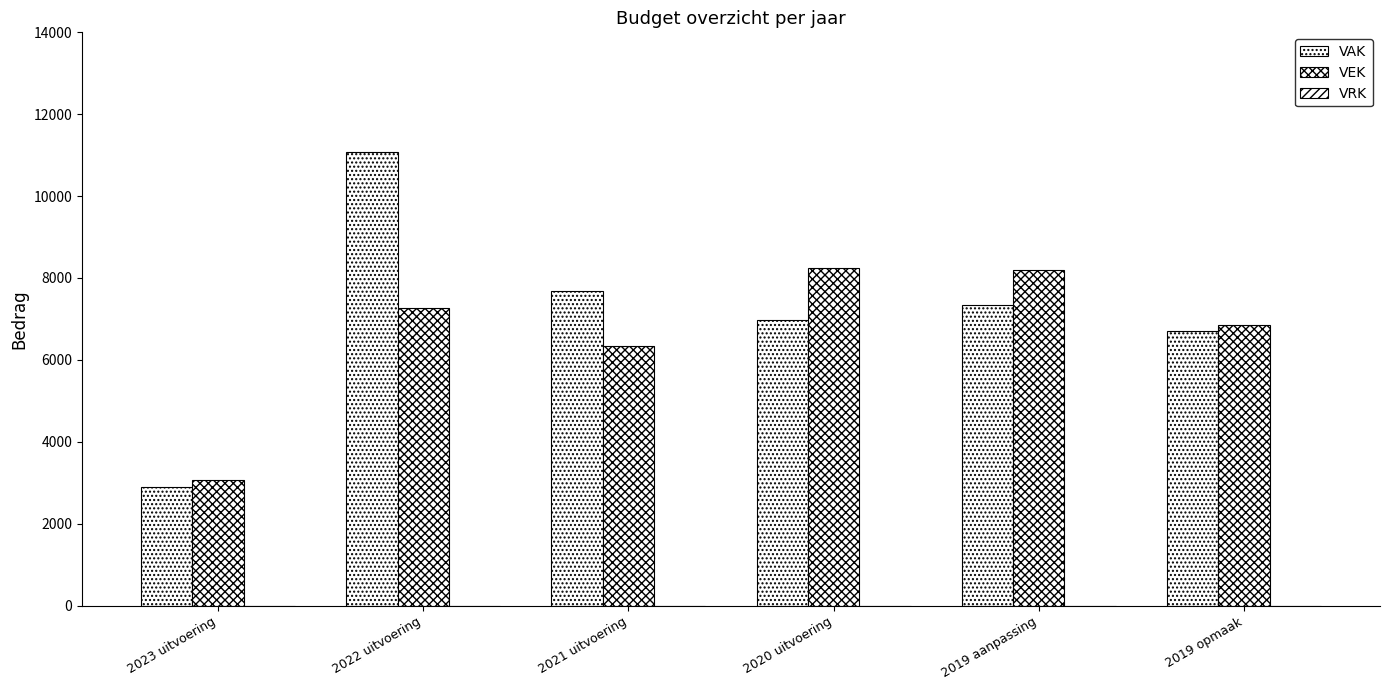

Where is VEK nearest to the value 5662?

2021 uitvoering